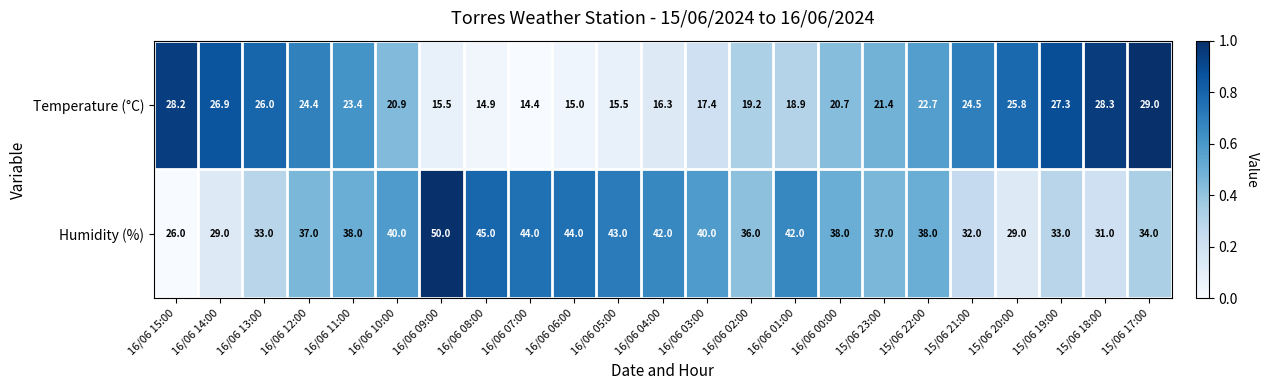

Between 16/06 00:00 and 15/06 23:00, which series saw the biggest shift?

Humidity (%)